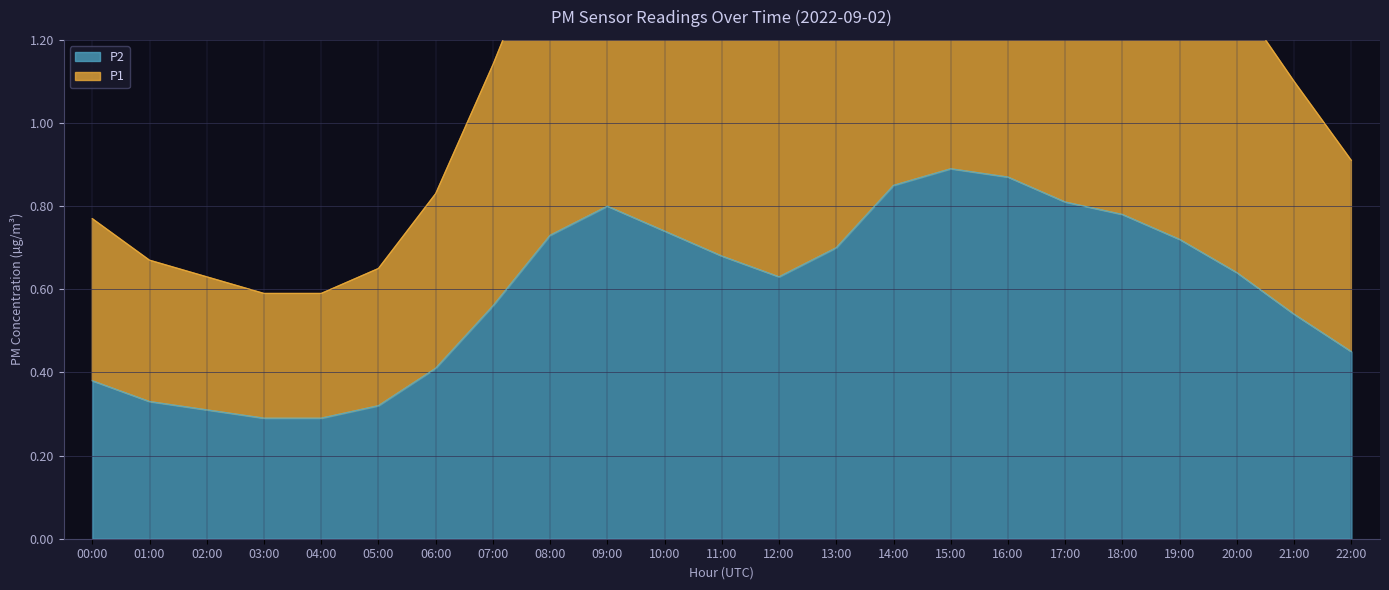

What is the difference between the maximum and minimum values in the P2 series?

0.6